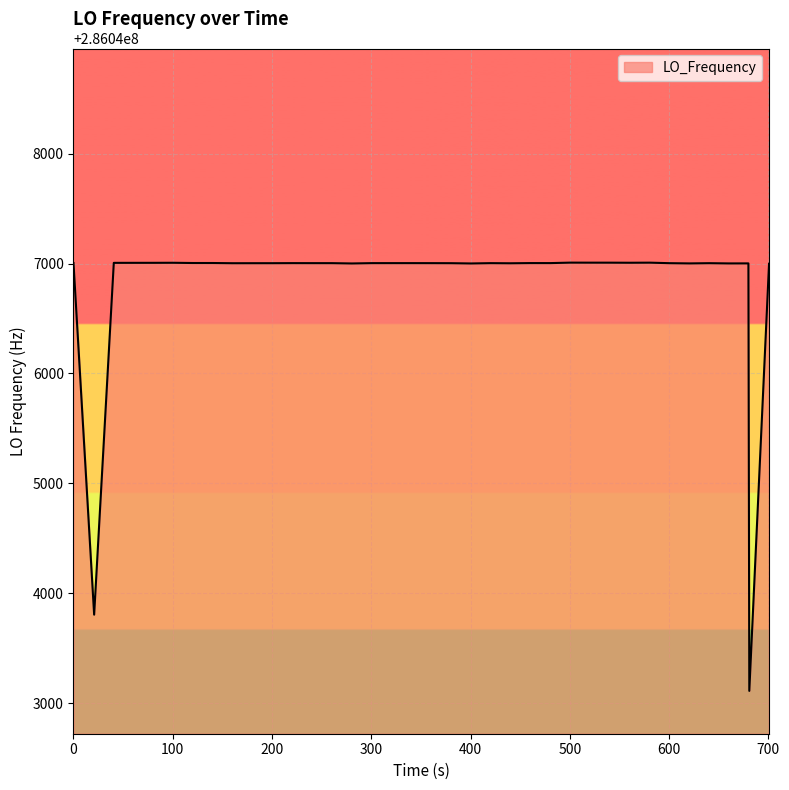

What is the maximum value shown in the chart?

286047008.9